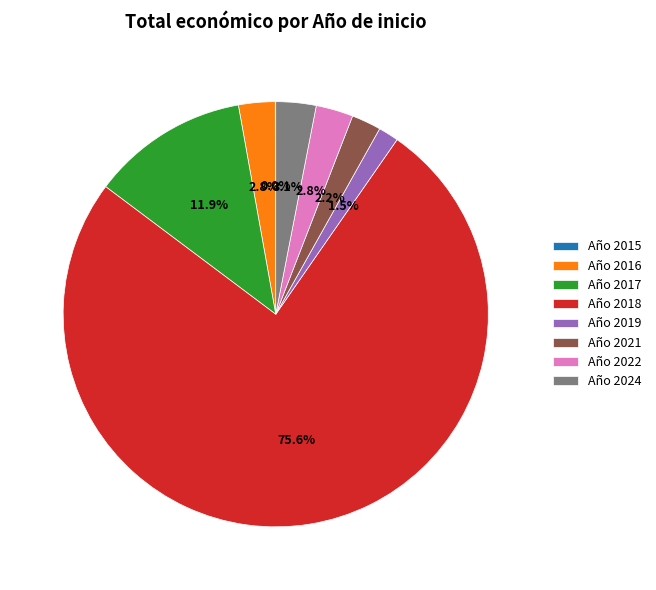

Between Año 2024 and Año 2018, which is larger?

Año 2018